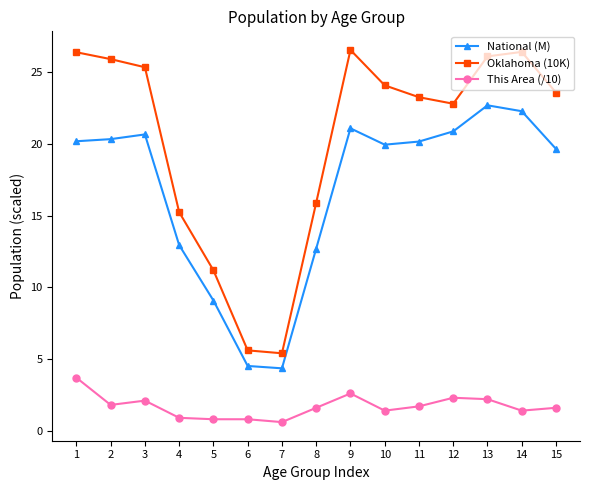

What is the difference between the second highest and second lowest values in the Oklahoma (10K) series?

20.8